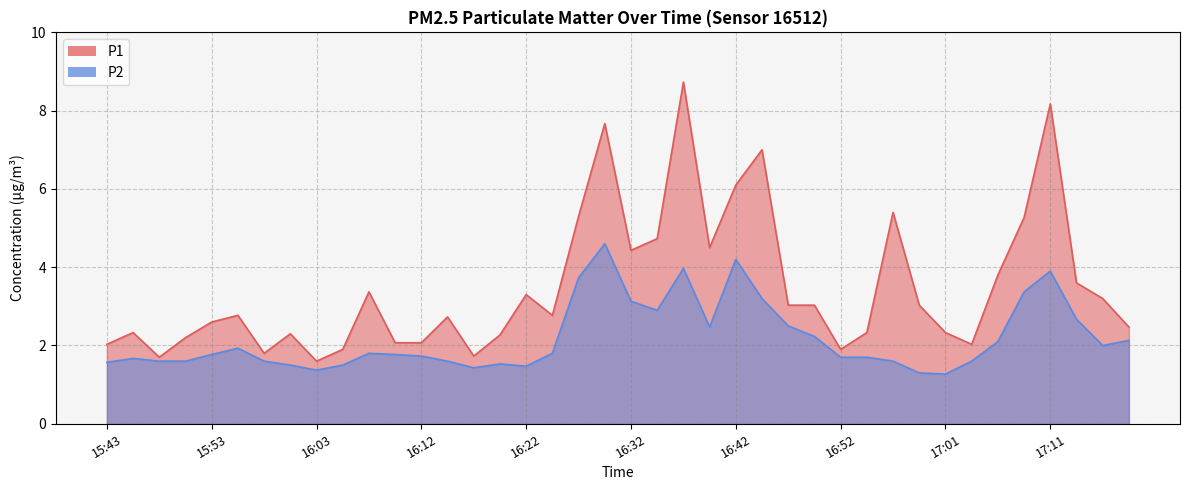

What is the spread (max minus min) of values at 16:30?

3.1